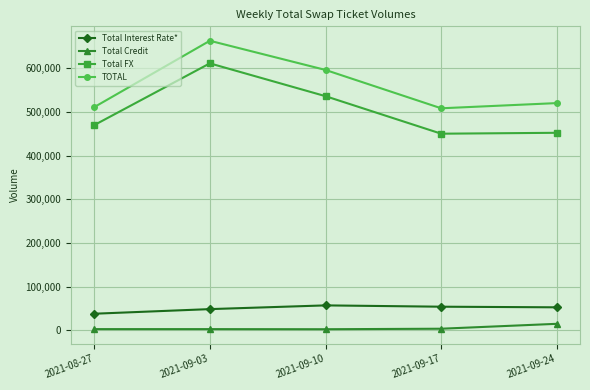

What is the difference between the Total FX values at 2021-09-10 and 2021-09-03?

75117